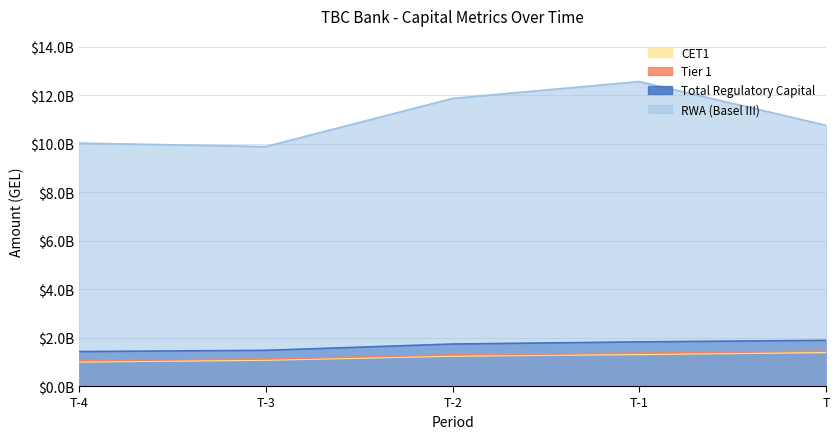

What is the average value of the Total Regulatory Capital series?

1666919038.6